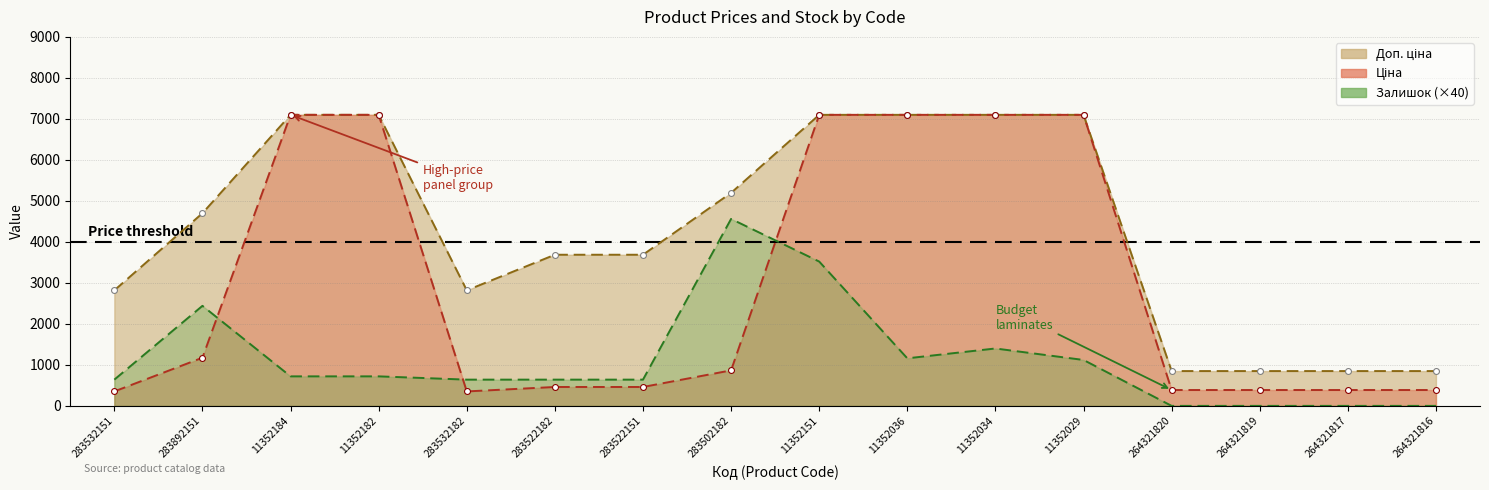

What is the total value across all series at 283532182?

3810.2